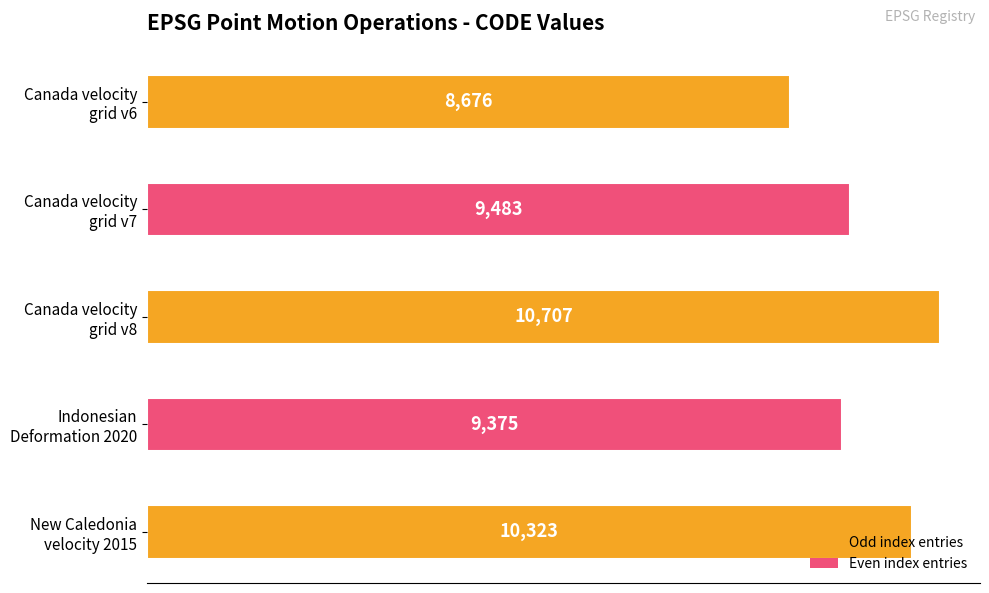

What is the difference between the maximum and minimum values?

2031